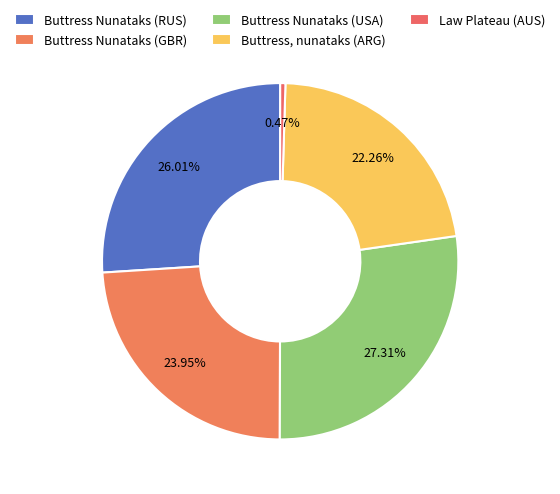

To the nearest percent, what percentage of the pie is Buttress Nunataks (USA)?

27%